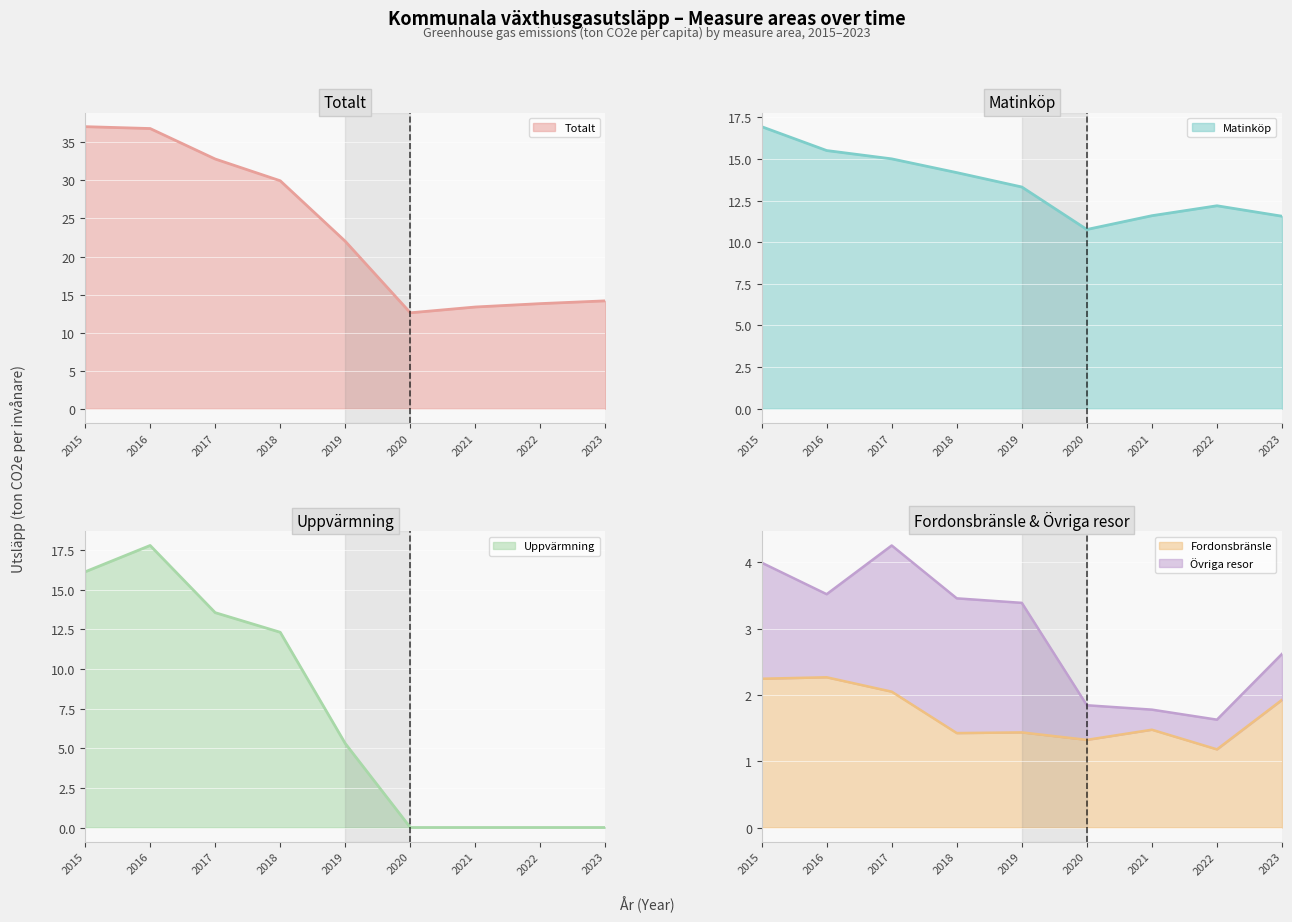

At which category does the chart reach its peak across all series?

2015